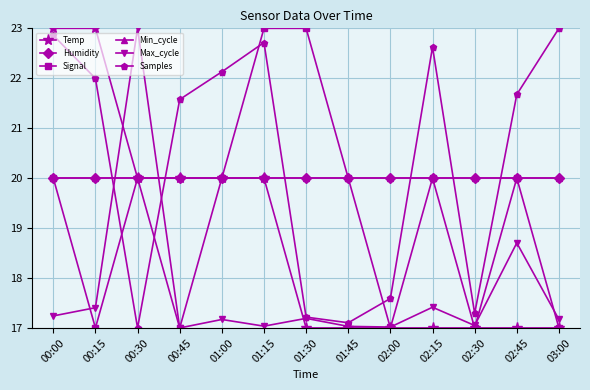

Where do Humidity and Max_cycle first cross each other?

00:15 and 00:30